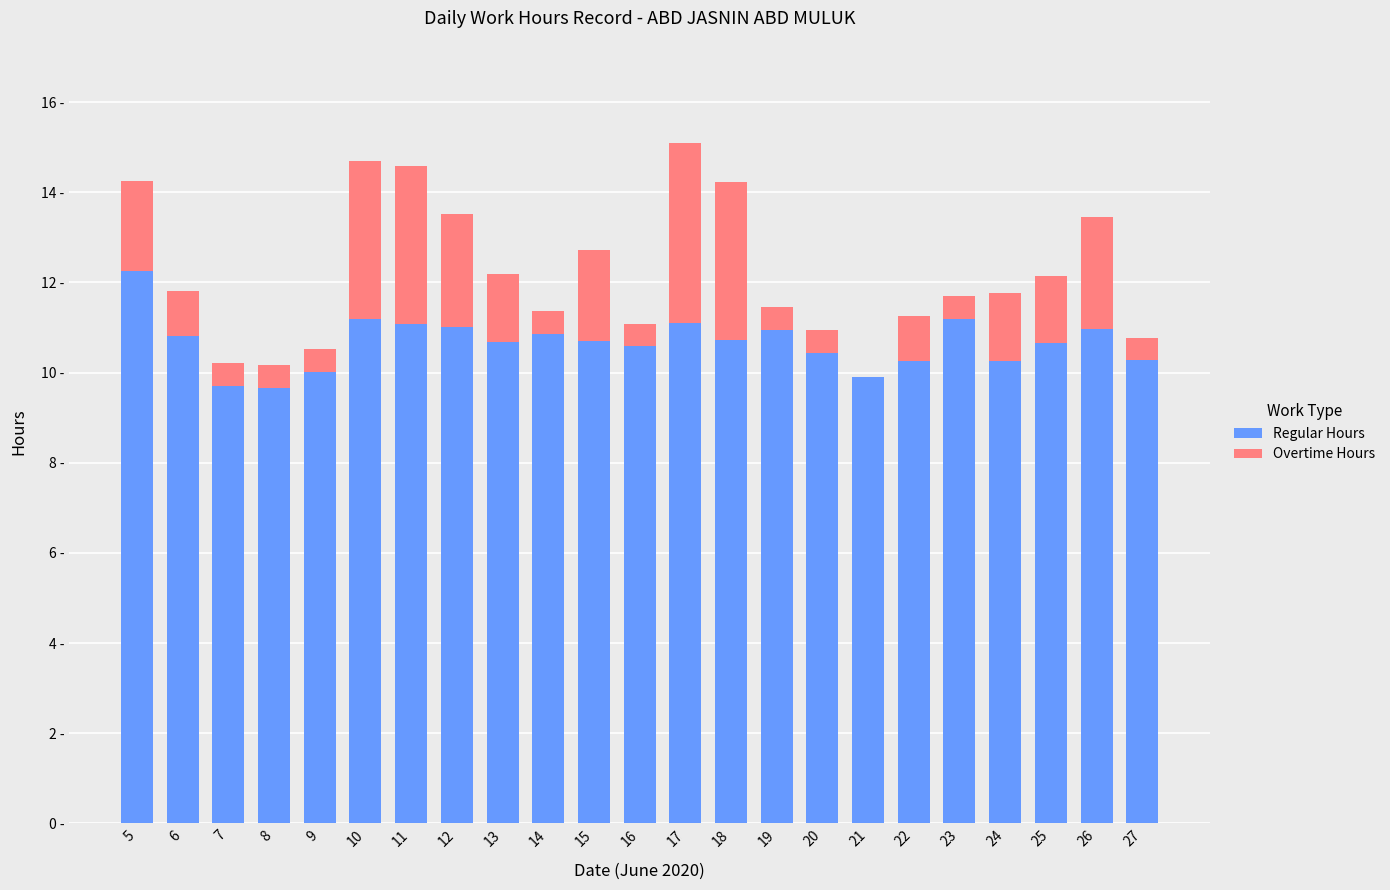

Does the chart contain stacked bars?

Yes